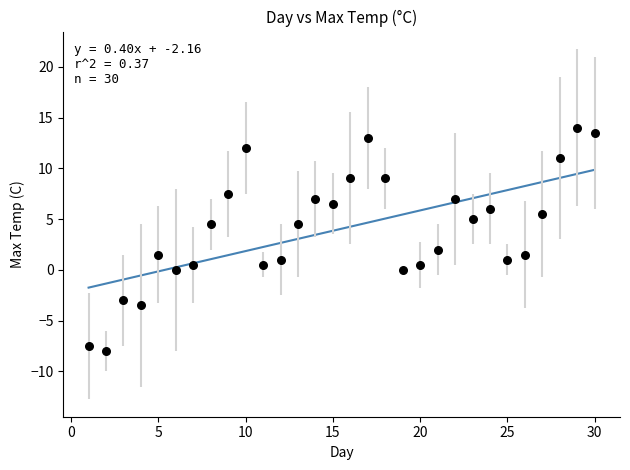

What is the range of Y values (max minus min)?

22.0